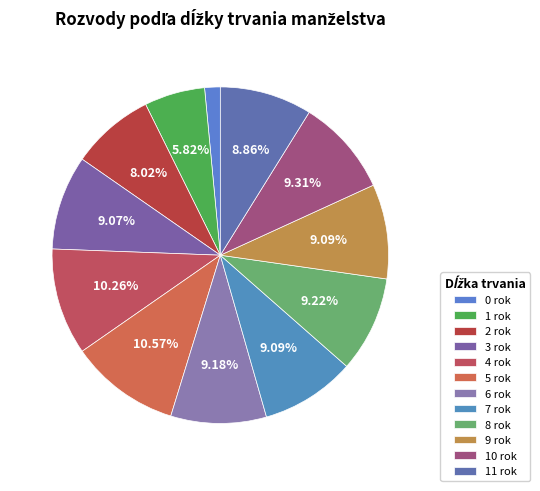

Rank the categories by value from highest to lowest.

5, 4, 10, 8, 6, 7, 9, 3, 11, 2, 1, 0